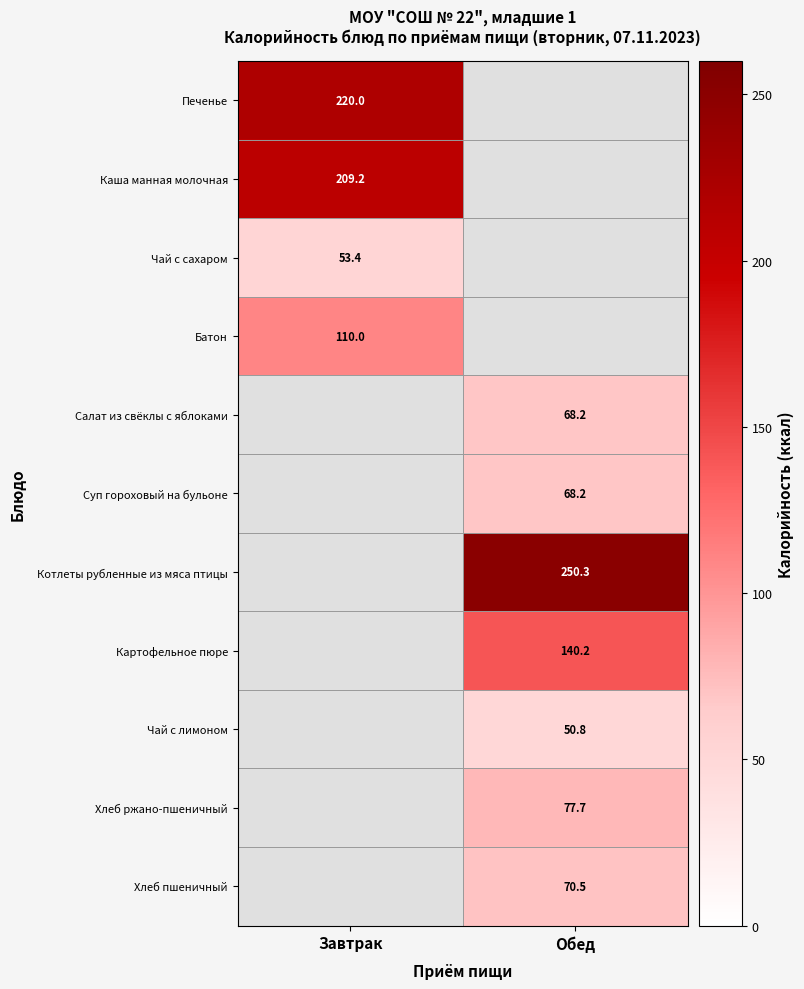

The value of Чай с сахаром at Завтрак is 88.9. True or false?

False